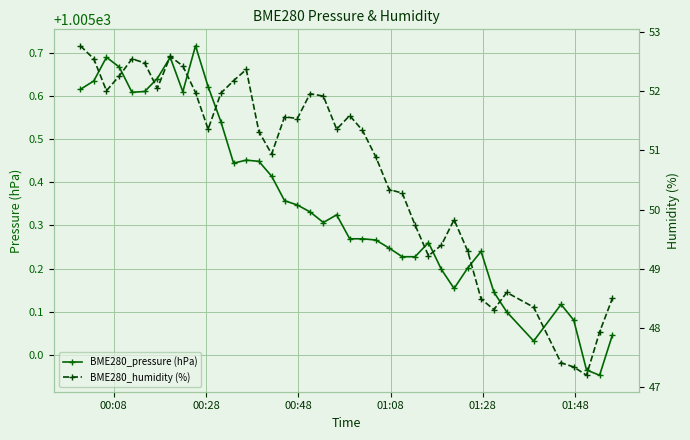

How many values in the BME280_pressure (hPa) series exceed 1005?

38